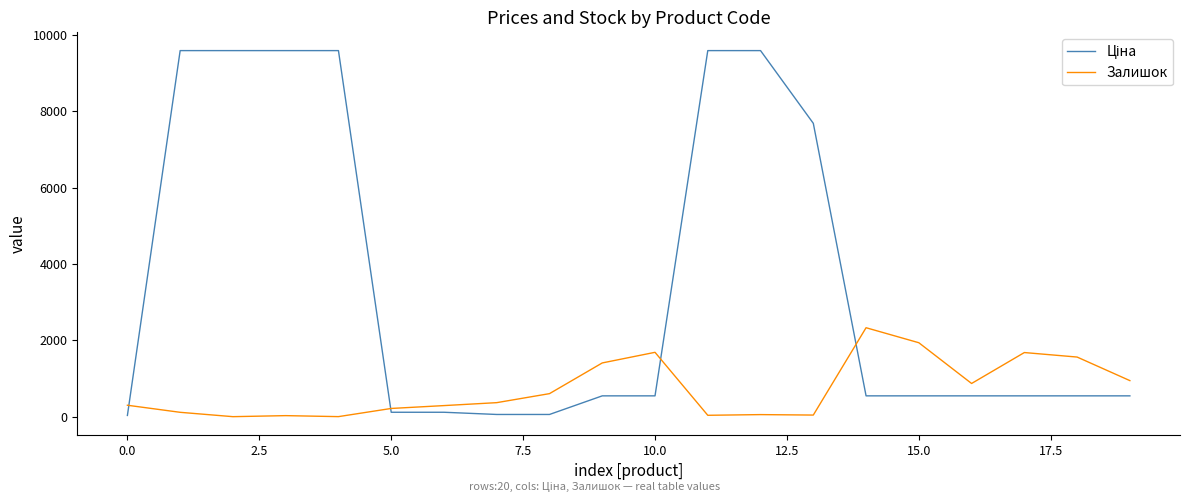

What is the maximum value for Залишок?

2329.0